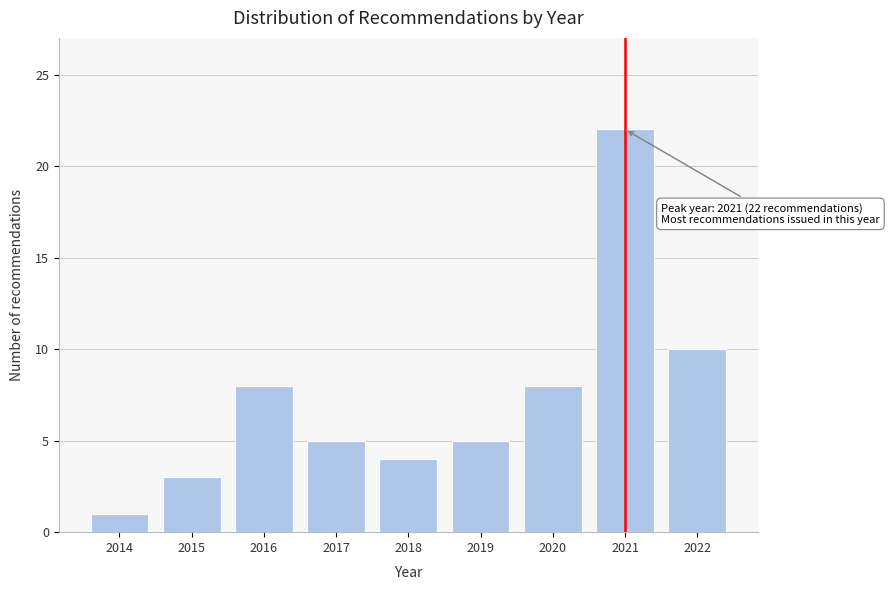

Reading right to left, what are all the values shown in this chart?

2022=10	2021=22	2020=8	2019=5	2018=4	2017=5	2016=8	2015=3	2014=1